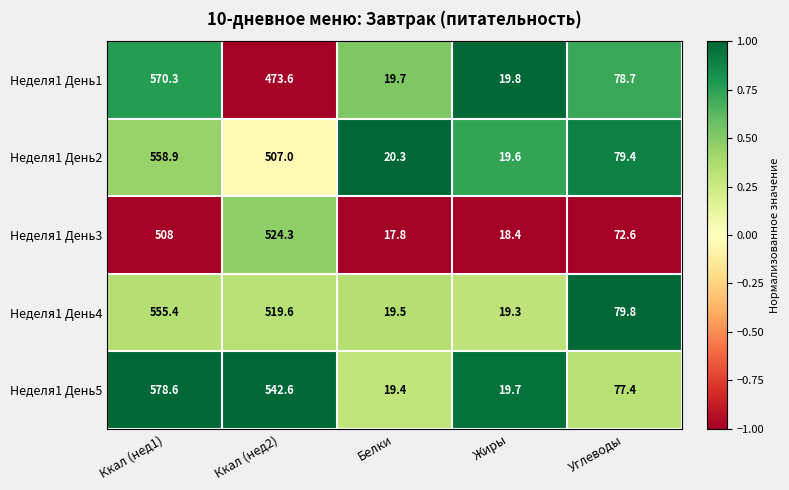

Which series has the widest spread of values?

Неделя1 День5